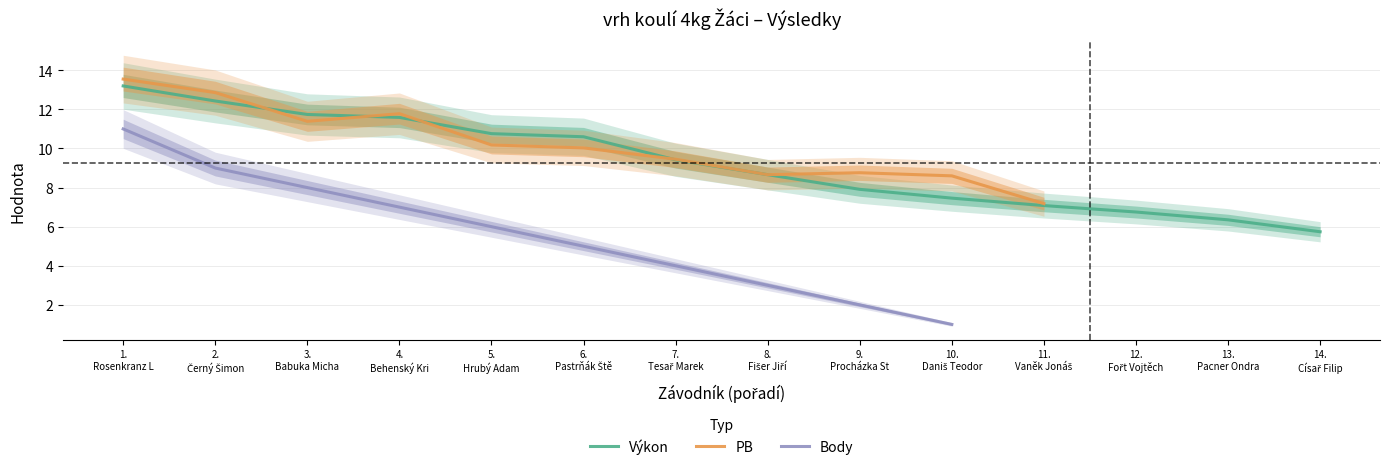

How many distinct data groups are displayed?

3